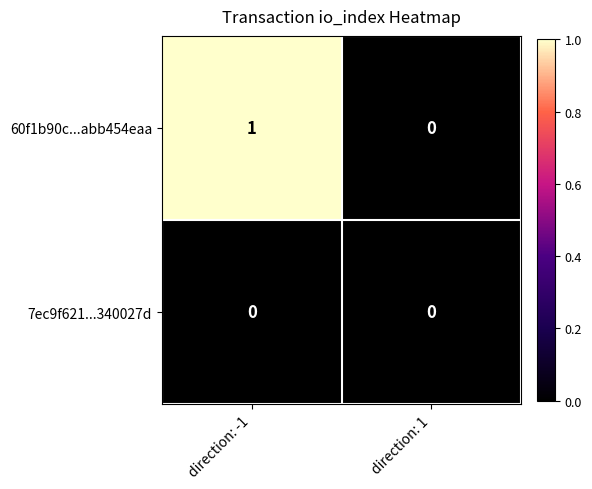

Reading left to right, transcribe all the data shown in this chart.

60f1b90c...abb454eaa: 1	0
7ec9f621...340027d: 0	0